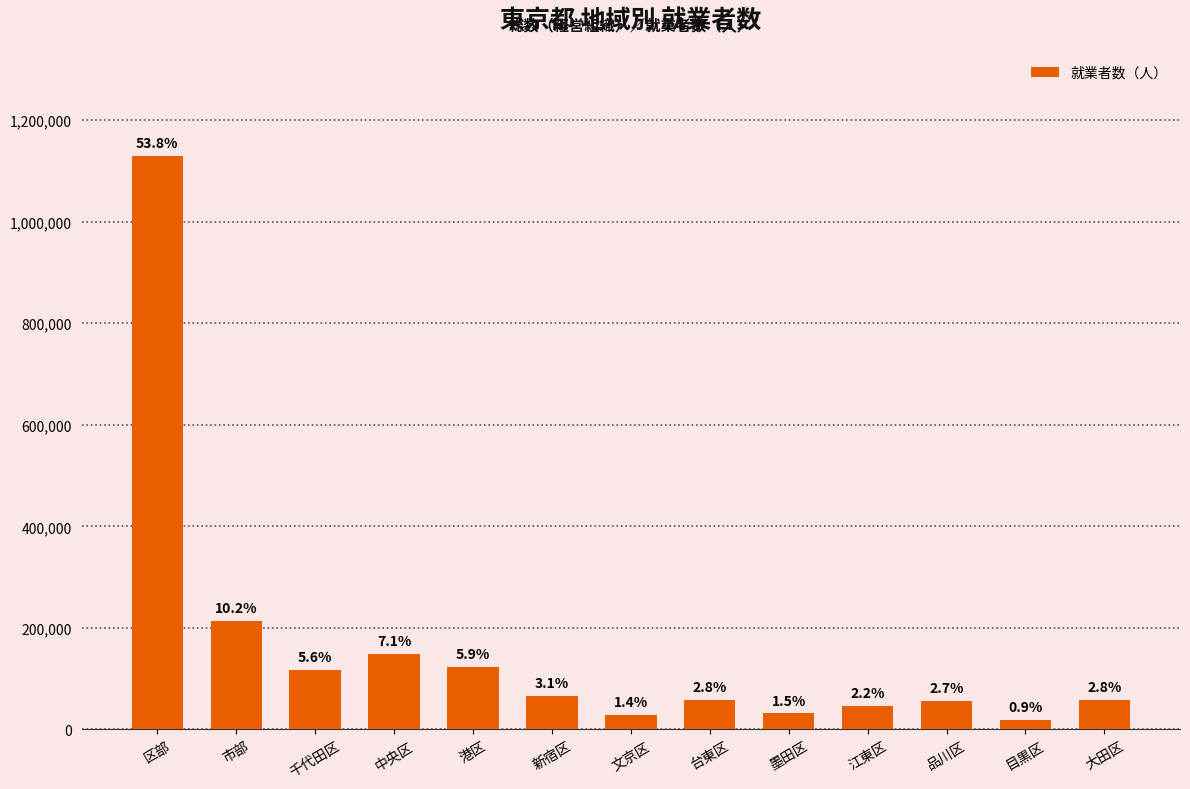

Is it true that the value at 台東区 is 33652?

False